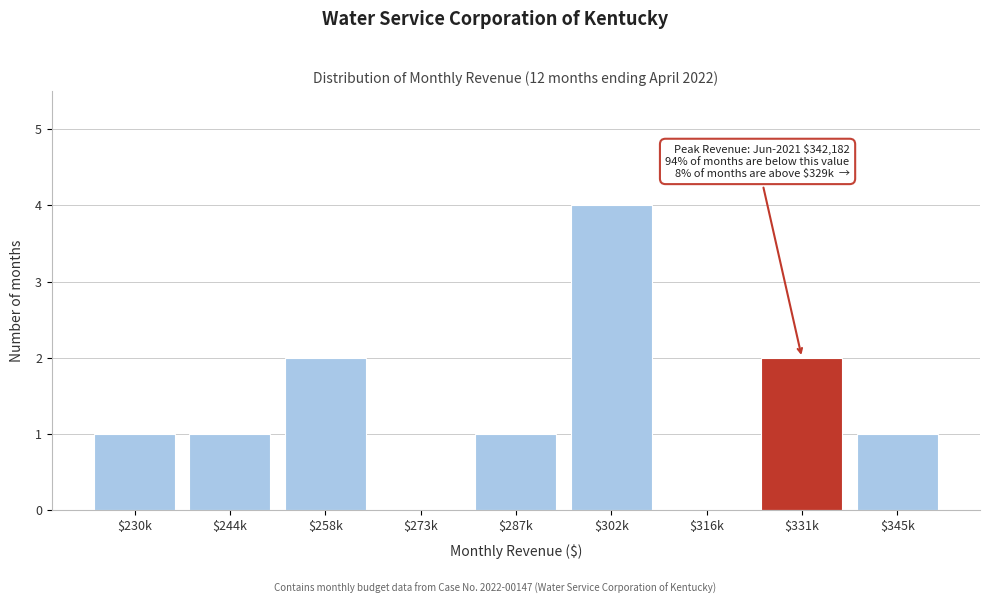

Is it true that the value at $230k is 0?

False